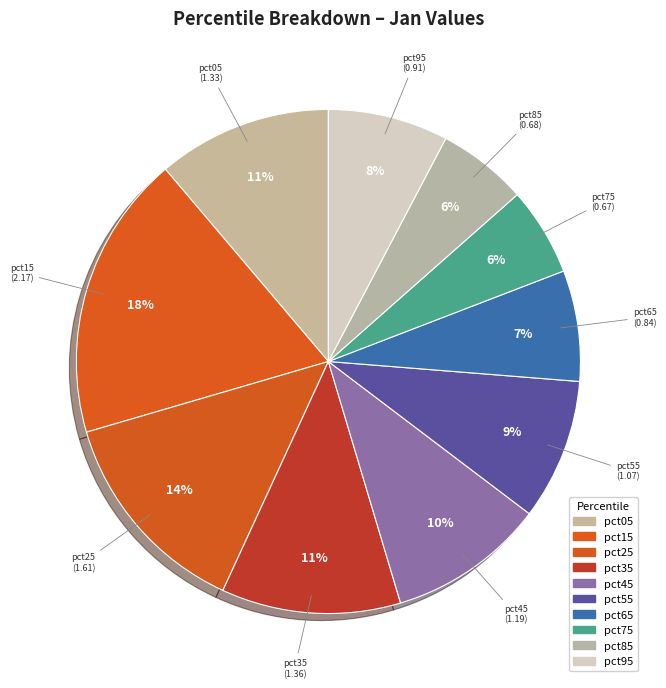

Is it true that pct05 is 11% of the pie?

True